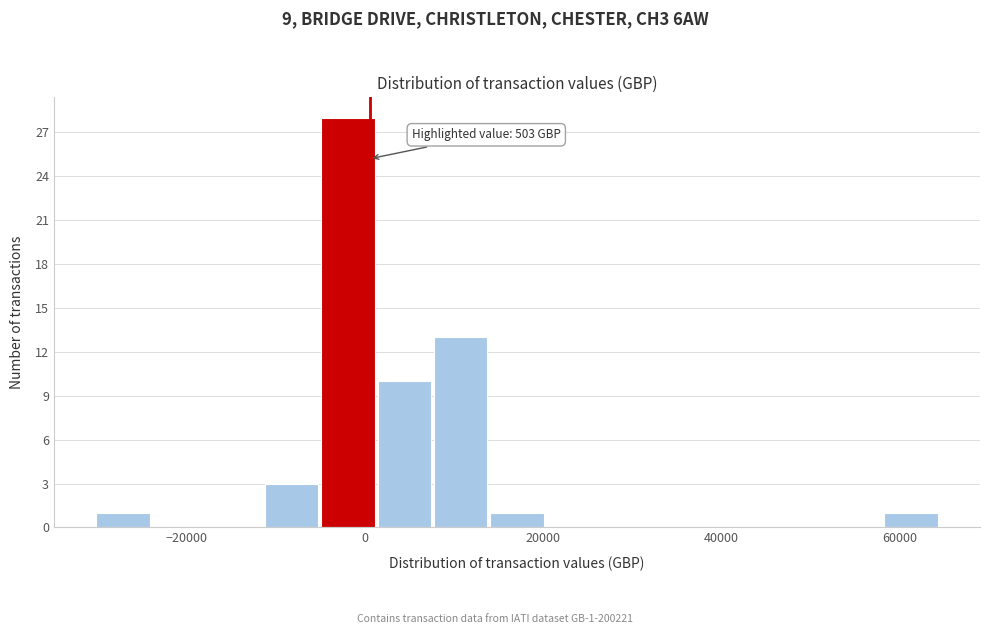

Read against the x-axis, roughly where is the centre of the tallest bar?

-2000